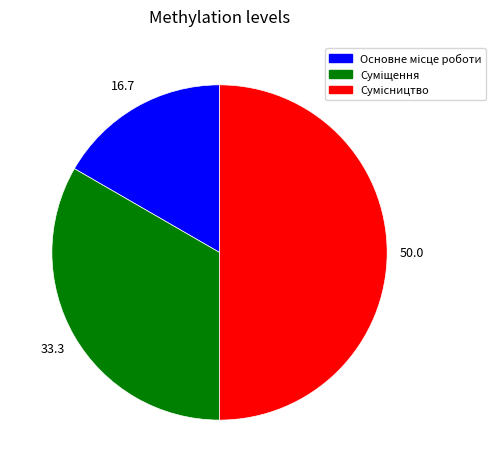

To the nearest percent, what is the combined percentage of Суміщення and Сумісництво?

83%